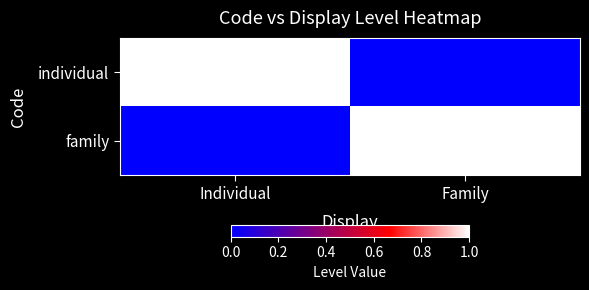

Rank the series at Individual from highest to lowest value.

individual, family